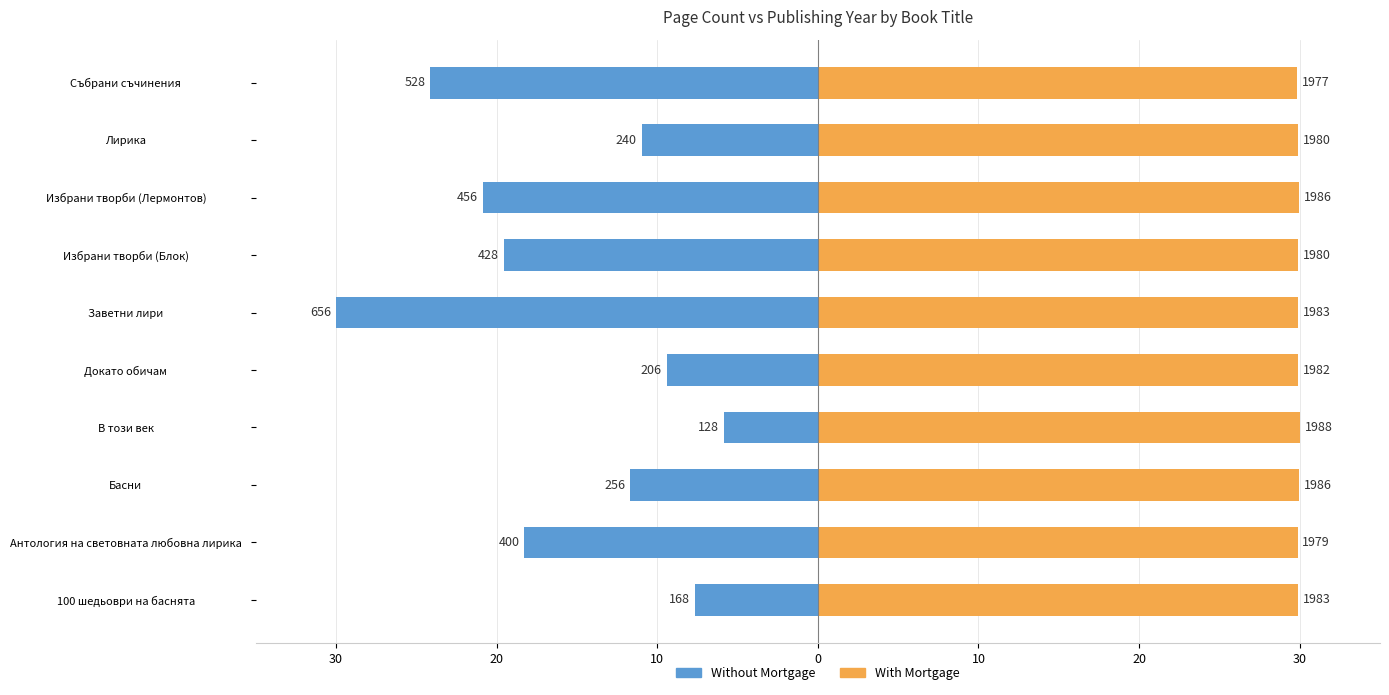

Rank the series at В този век from lowest to highest value.

Without Mortgage, With Mortgage